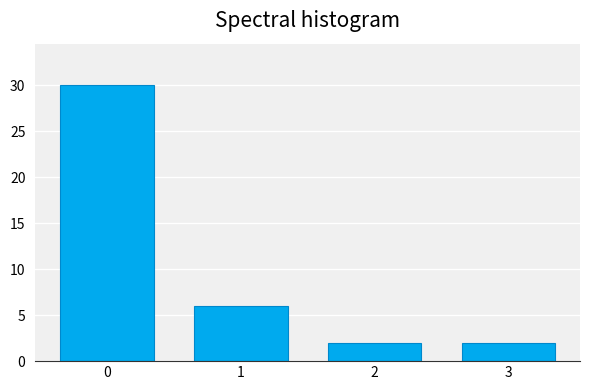

Reading left to right, transcribe all the data shown in this chart.

0=30	1=6	2=2	3=2